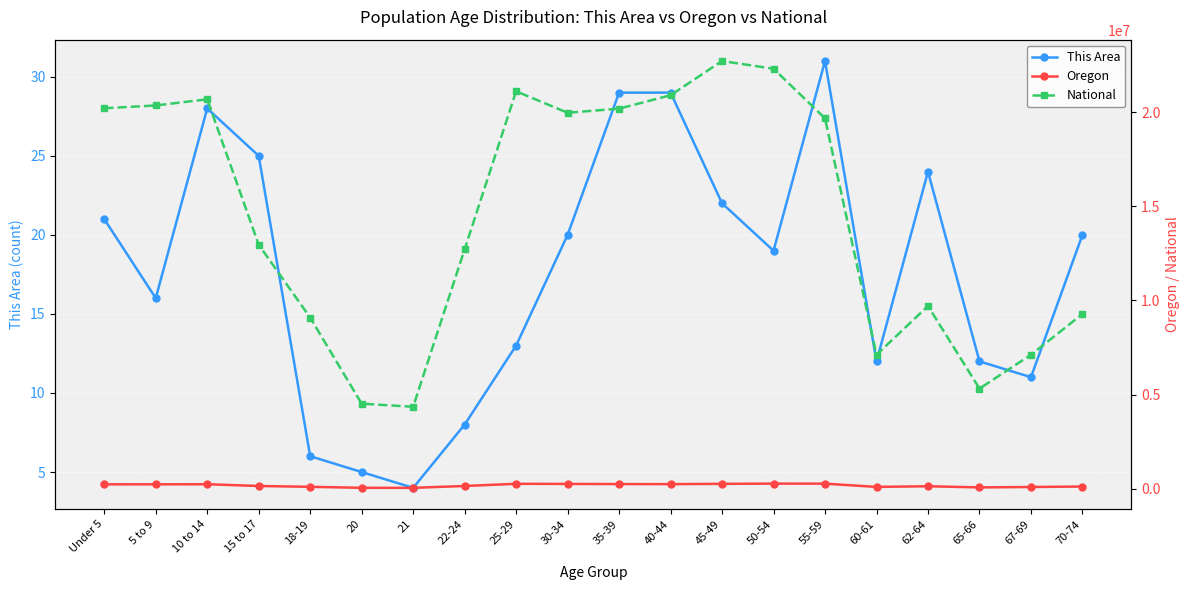

In Oregon, how many points are higher than both neighbors (excluding endpoints)?

4